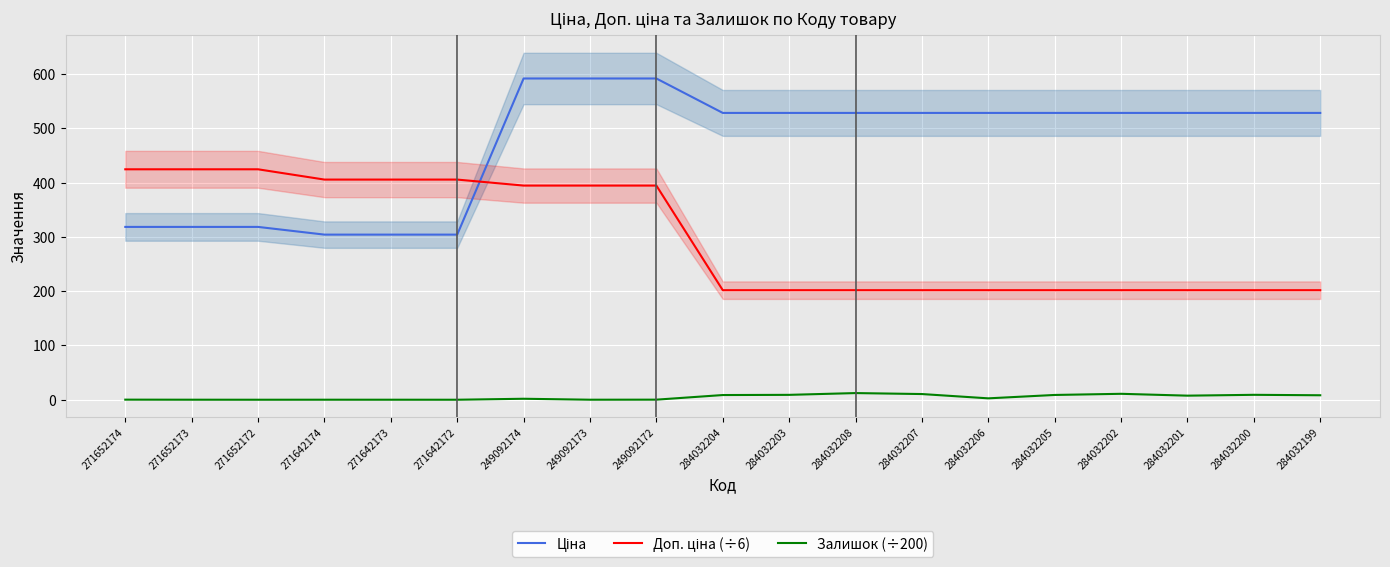

How many interior local peaks does the Залишок (÷200) series have?

5